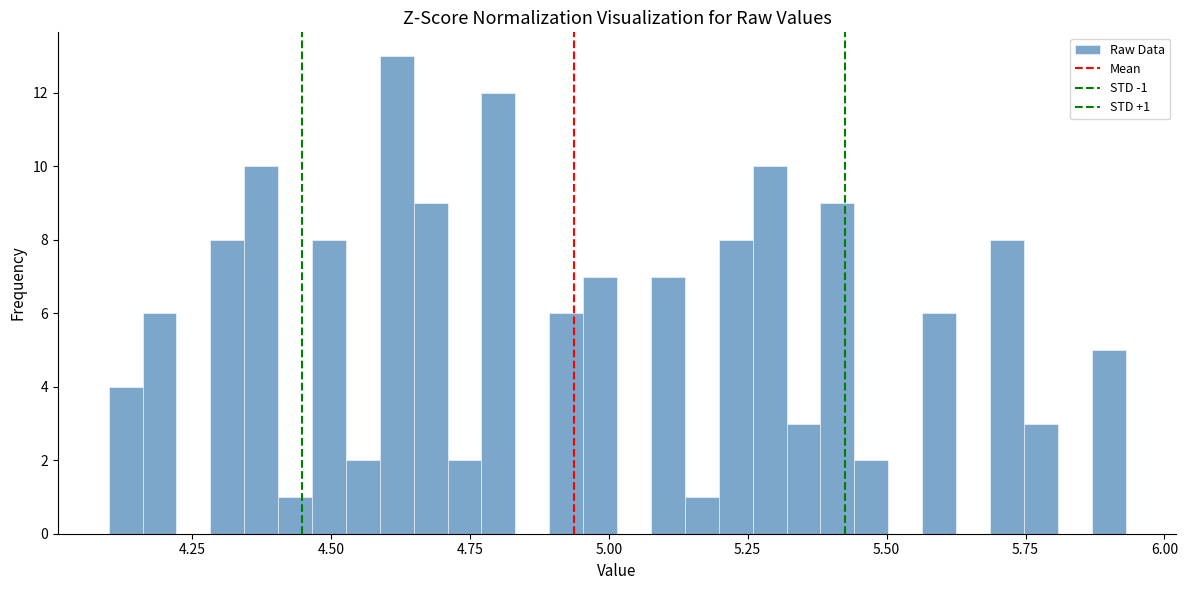

Around what value on the x-axis is the tallest bar? Give the approximate position of its centre, as read against the axis.

4.60